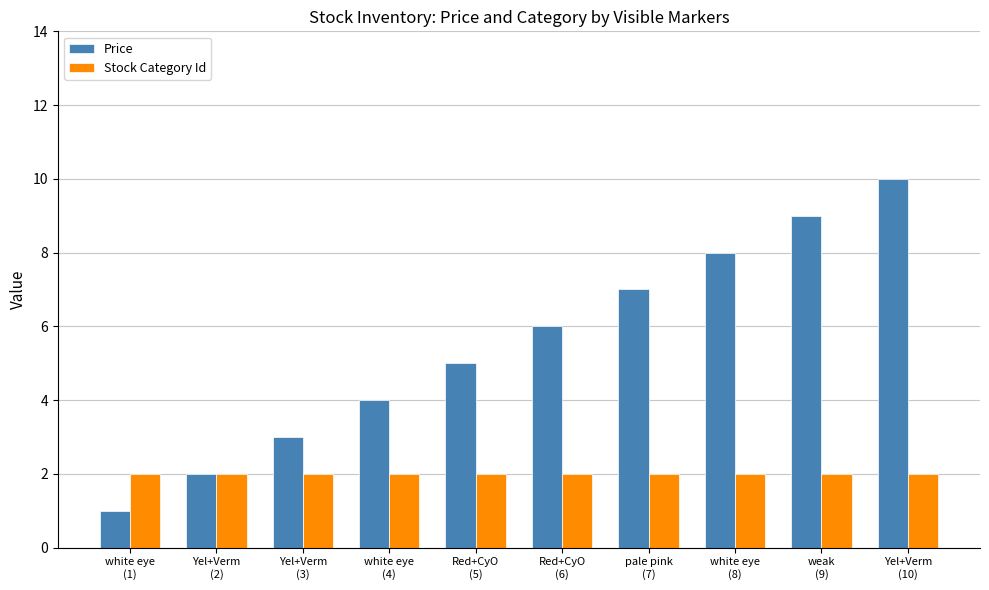

Reading left to right, list all the values displayed in this chart.

Price: white eye
(1)=1	Yel+Verm
(2)=2	Yel+Verm
(3)=3	white eye
(4)=4	Red+CyO
(5)=5	Red+CyO
(6)=6	pale pink
(7)=7	white eye
(8)=8	weak
(9)=9	Yel+Verm
(10)=10
Stock Category Id: white eye
(1)=2	Yel+Verm
(2)=2	Yel+Verm
(3)=2	white eye
(4)=2	Red+CyO
(5)=2	Red+CyO
(6)=2	pale pink
(7)=2	white eye
(8)=2	weak
(9)=2	Yel+Verm
(10)=2